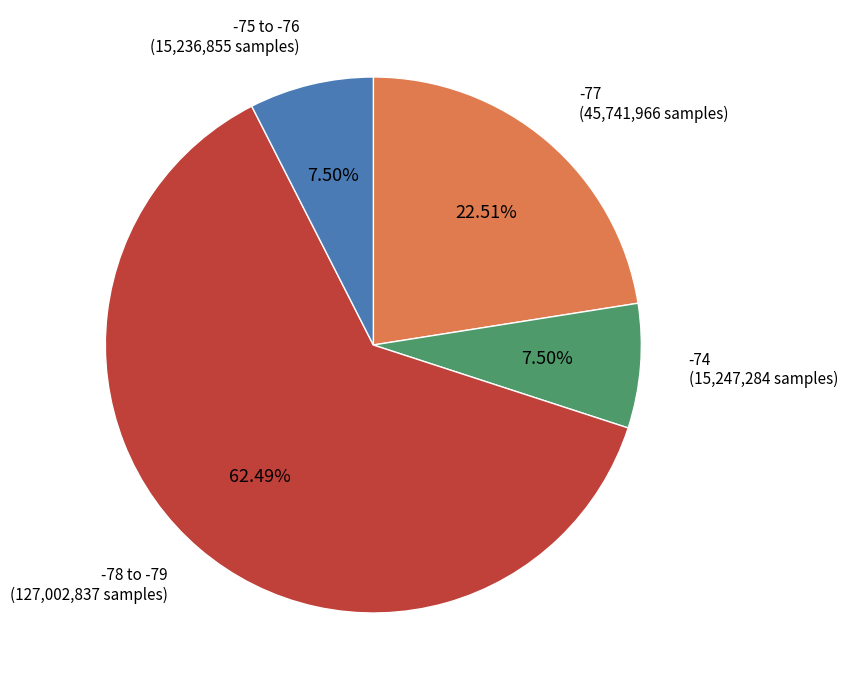

Is there any slice that represents more than half of the pie?

Yes